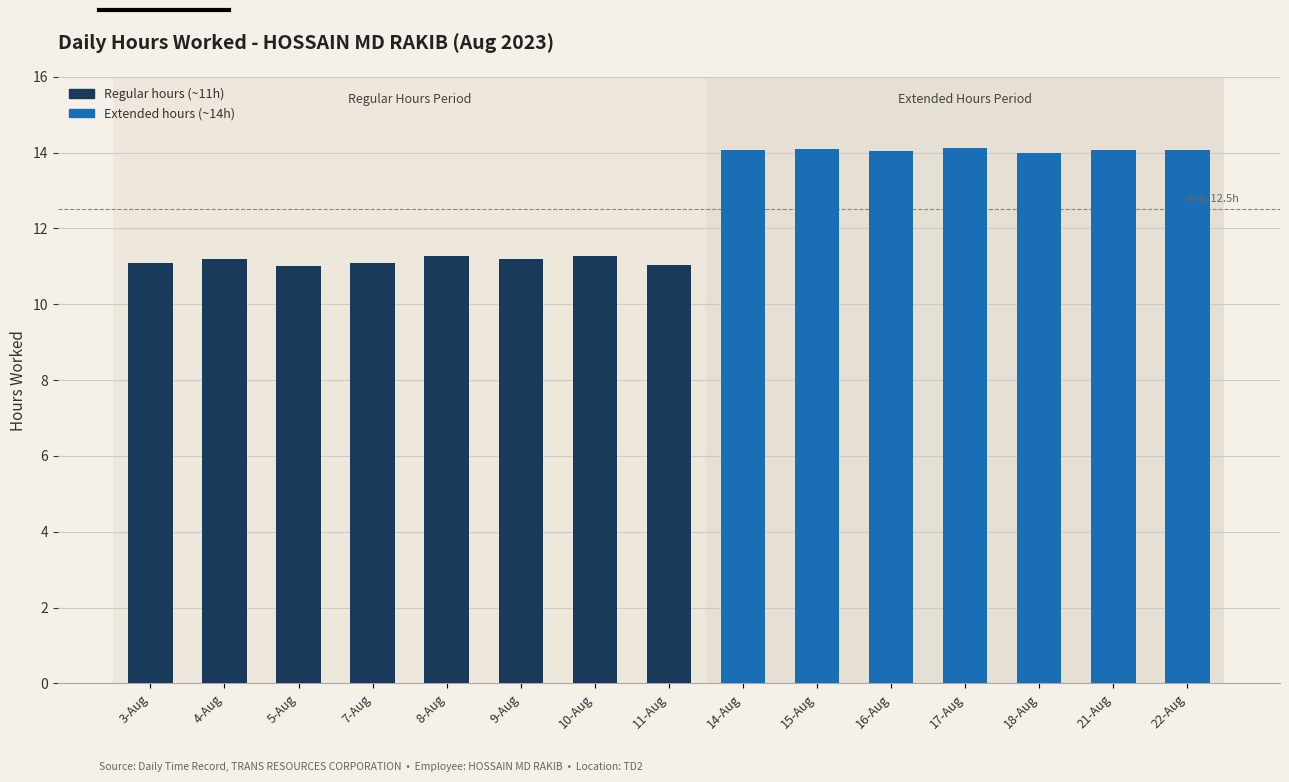

True or false: the data shows 16.0 at 9-Aug.

False